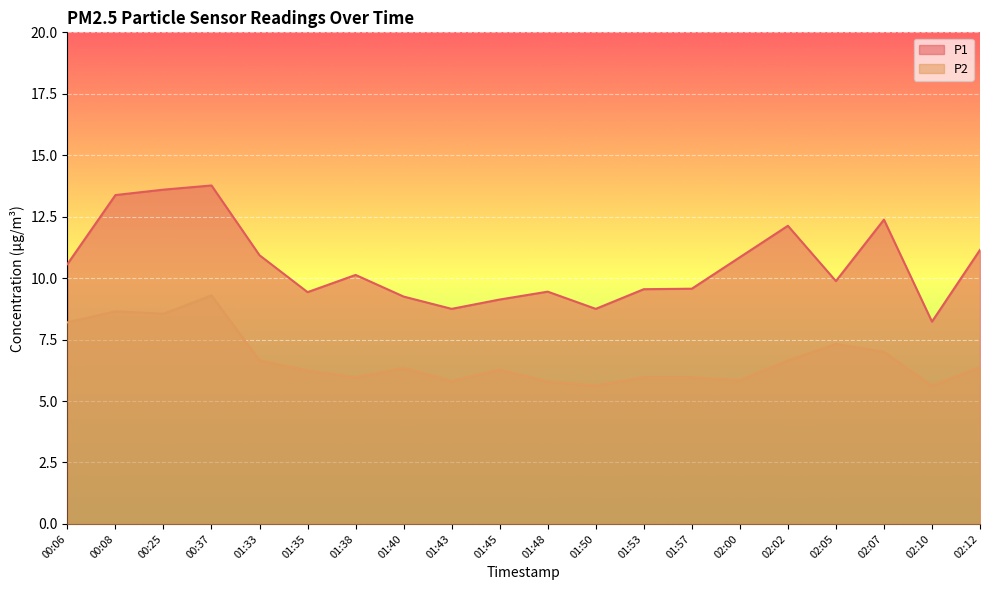

Where is P1 nearest to the value 11?

01:33